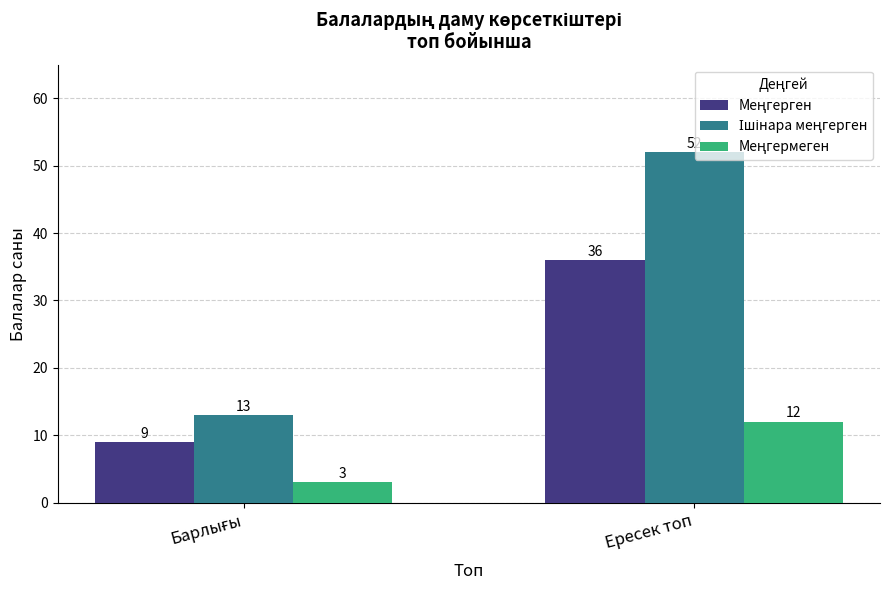

What is the total value across all series at Ересек топ?

100